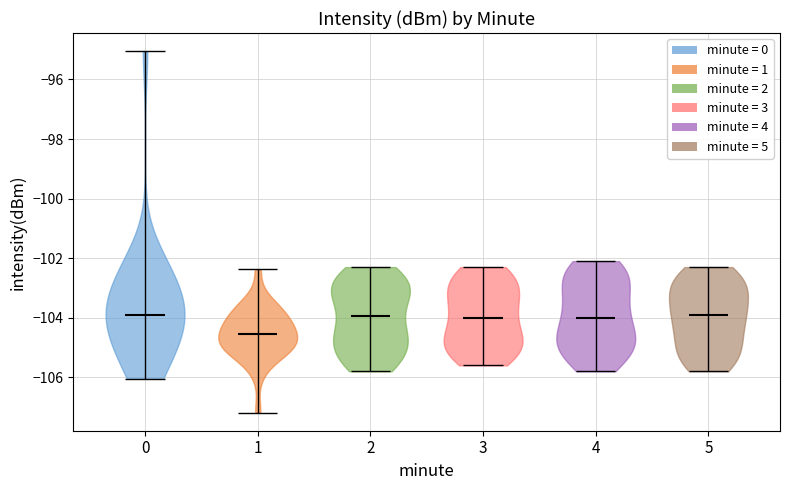

Reading left to right, read every violin against the y-axis: where its median line is, and the lowest and highest points it reaches. The values are not printed on the chart, so give them approximately, as read against the axis.

0: median line -104.0, lowest point -106.0, highest point -95.0
1: median line -104.6, lowest point -107.2, highest point -102.4
2: median line -104.0, lowest point -105.8, highest point -102.2
3: median line -104.0, lowest point -105.6, highest point -102.2
4: median line -104.0, lowest point -105.8, highest point -102.0
5: median line -103.8, lowest point -105.8, highest point -102.2